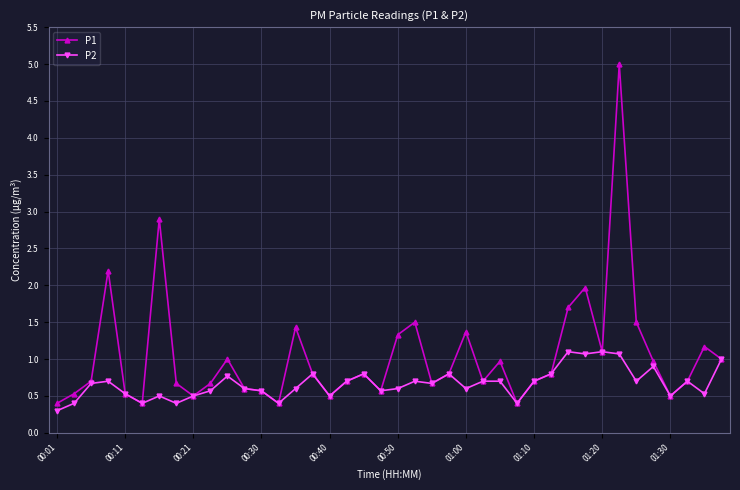

Which series has the largest total across all categories?

P1